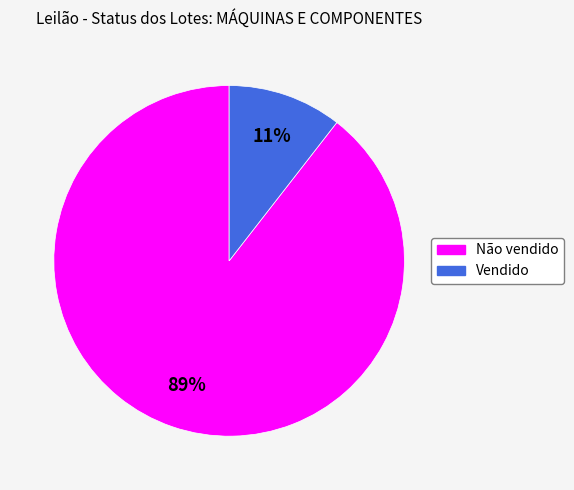

Is the sum of Vendido and Não vendido greater than half?

Yes